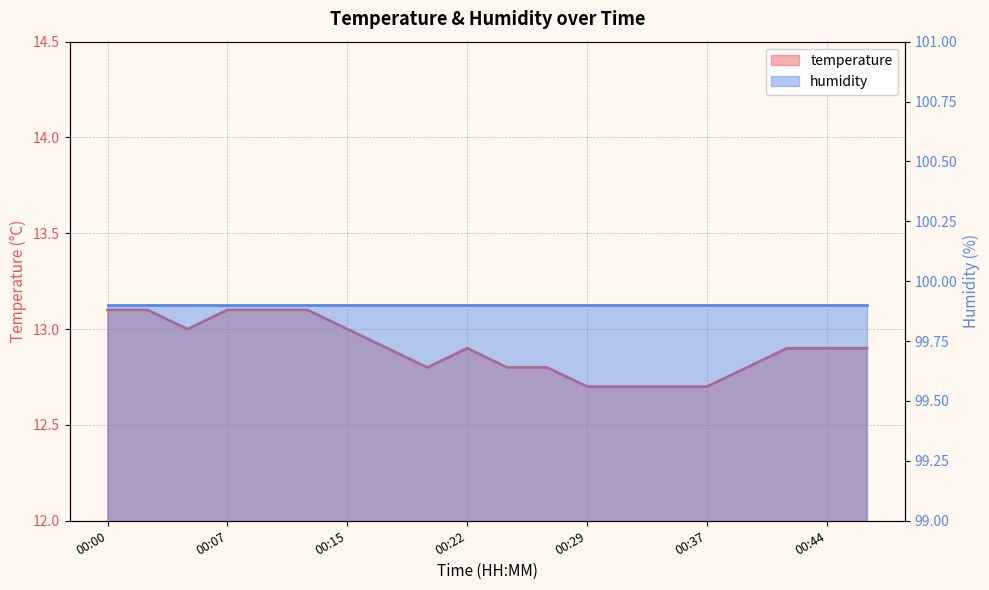

Reading left to right, list all the values displayed in this chart.

00:00=13.1	00:02=13.1	00:05=13.0	00:07=13.1	00:10=13.1	00:12=13.1	00:15=13.0	00:17=12.9	00:20=12.8	00:22=12.9	00:24=12.8	00:27=12.8	00:29=12.7	00:32=12.7	00:34=12.7	00:37=12.7	00:39=12.8	00:42=12.9	00:44=12.9	00:47=12.9